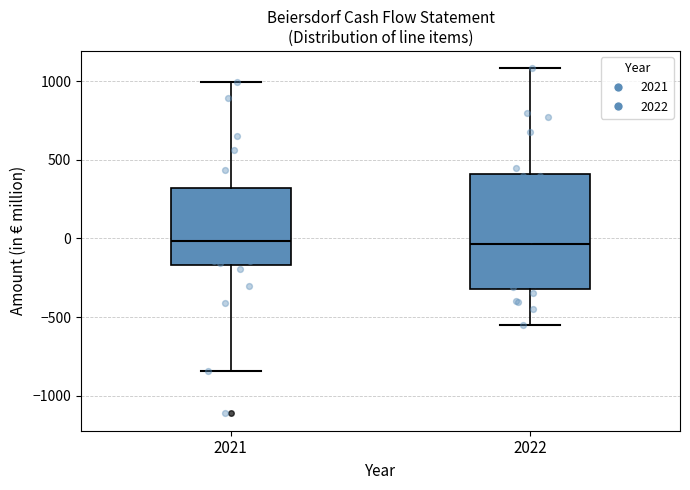

Reading left to right, read every box against the y-axis: the position of its median line, the range the box covers, and the ends of its whiskers. The values are not printed on the chart, so give them approximately, as read against the axis.

2021: median 0, box -150 to 300, whiskers -850 to 1000
2022: median -50, box -300 to 400, whiskers -550 to 1100